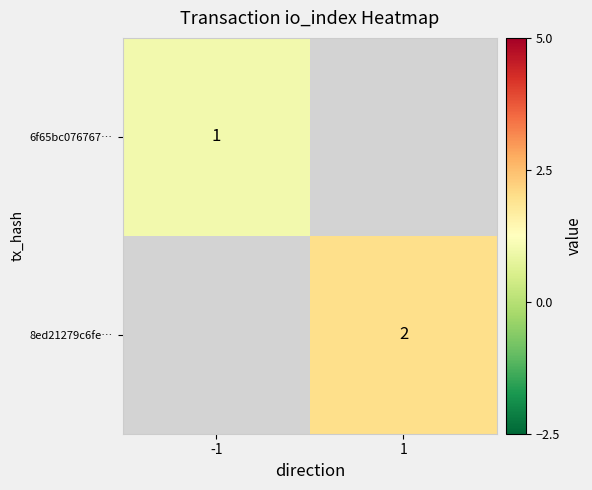

List the labels in order of 6f65bc076767… value, largest first.

-1, 1